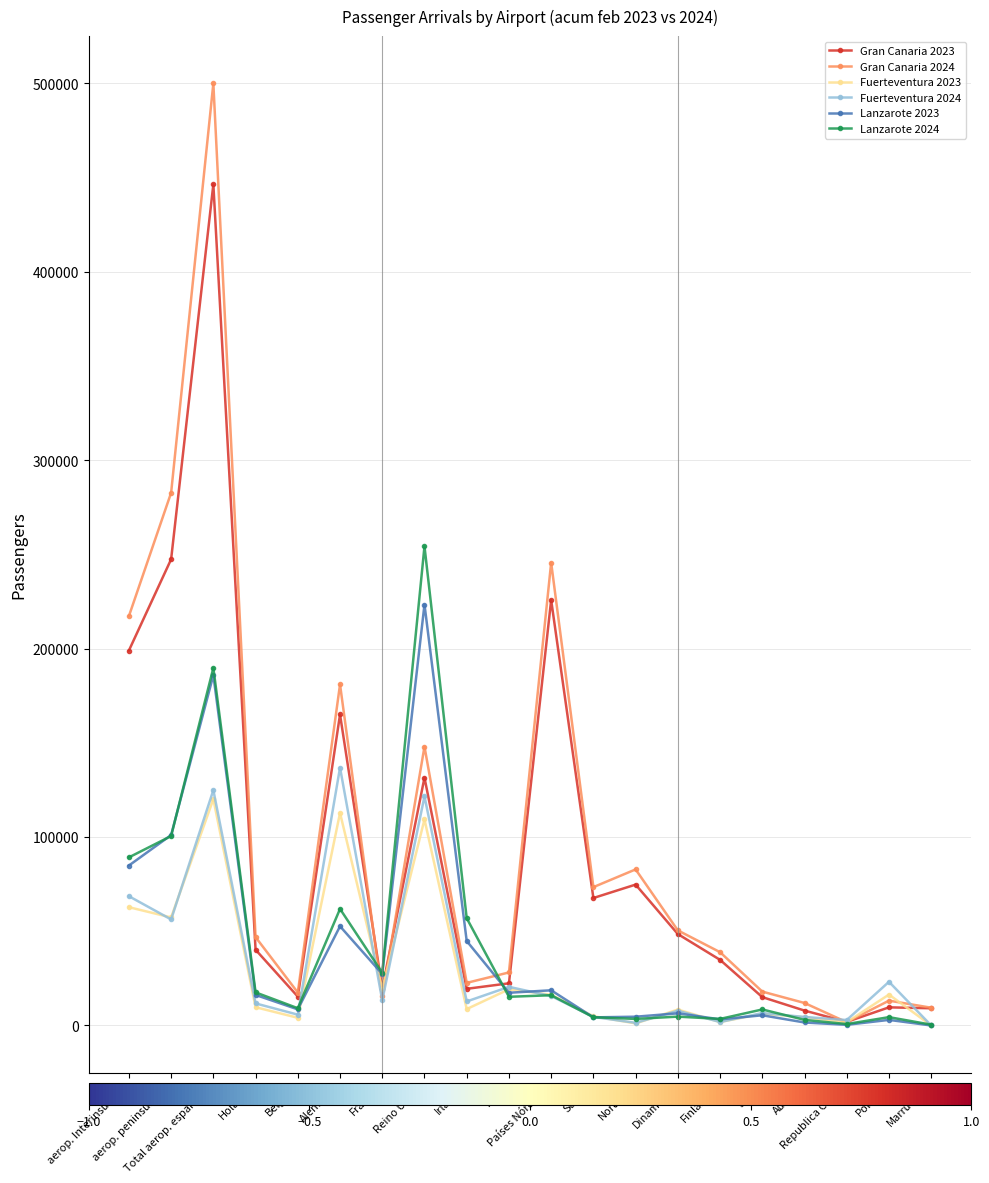

What is the maximum value shown in the chart?

499982